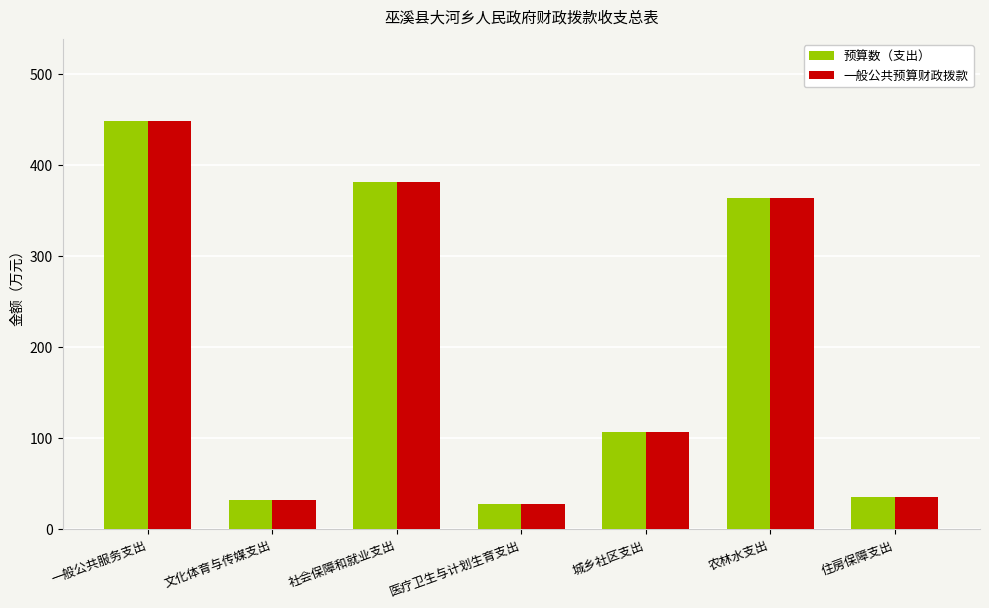

The 预算数（支出） series shows 27.9 at 医疗卫生与计划生育支出. True or false?

True